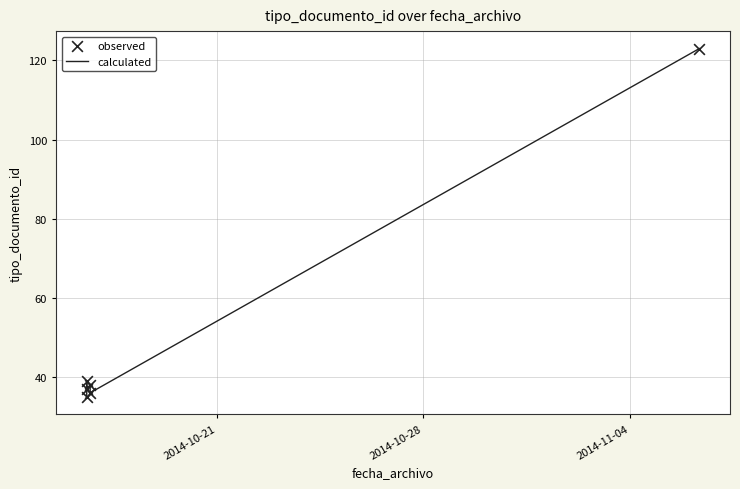

Which series reaches the minimum Y coordinate?

calculated